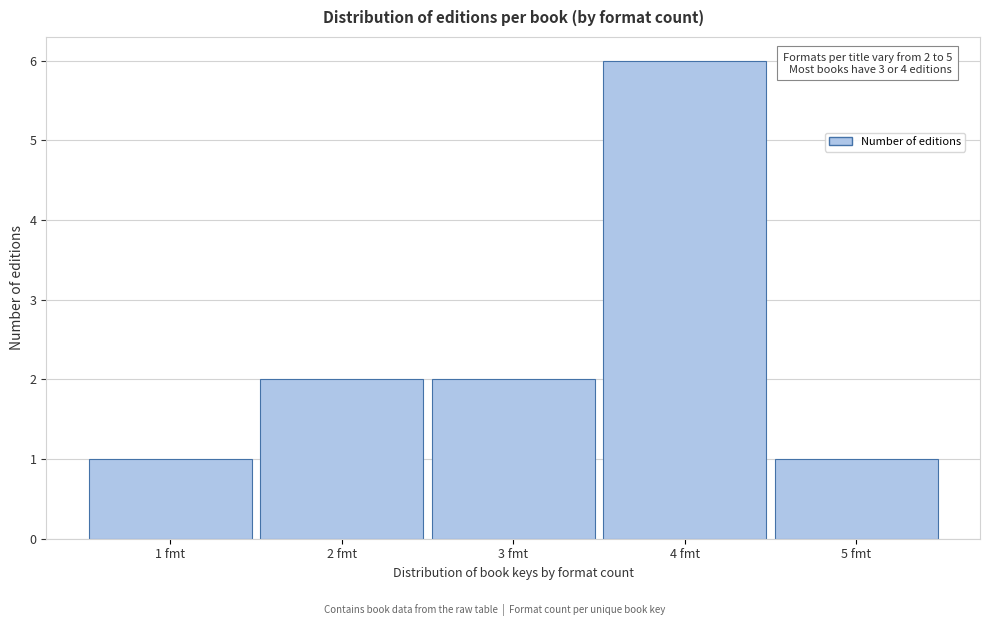

Which range on the x-axis has the tallest bar?

3.5 to 4.5